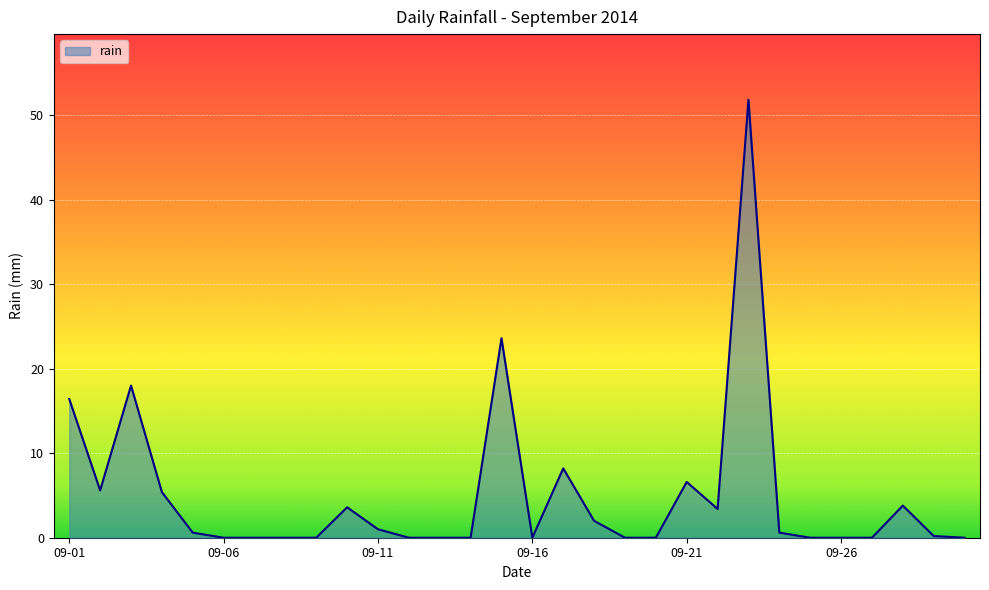

What is the maximum value shown in the chart?

51.8